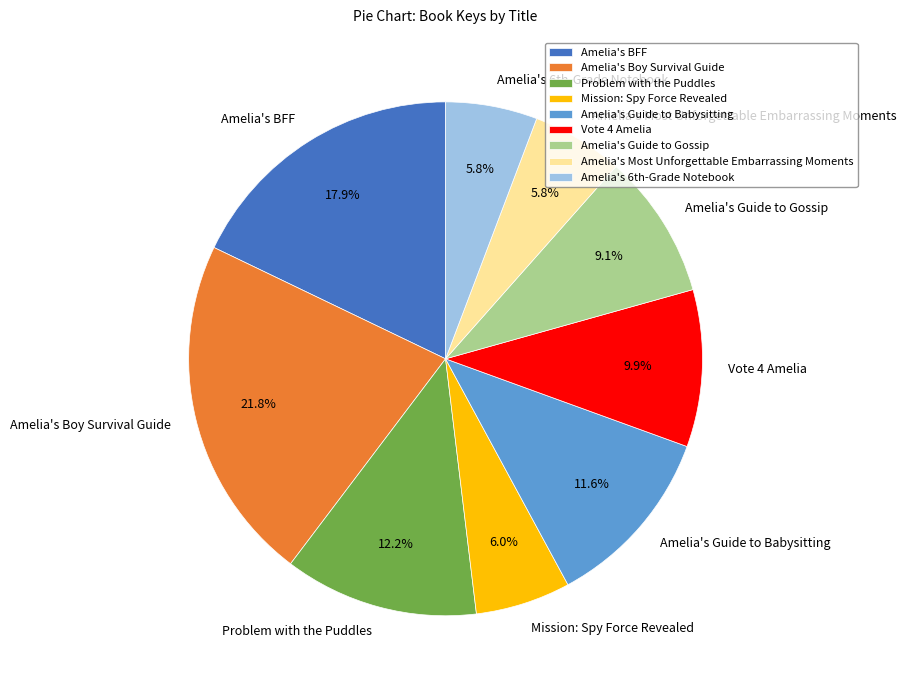

Count the number of slices in the pie.

9